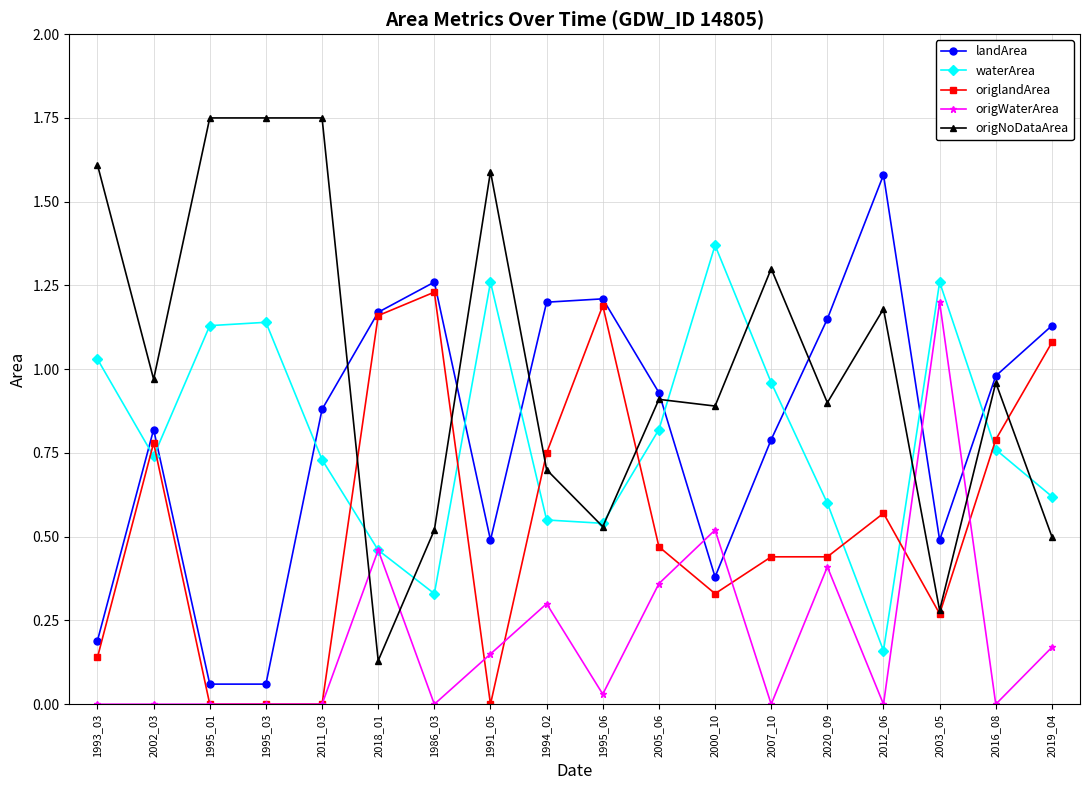

What is the total value across all series at 1986_03?

3.3